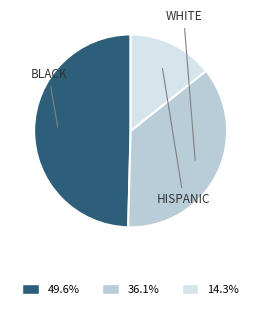

Is there a majority slice in this chart?

No